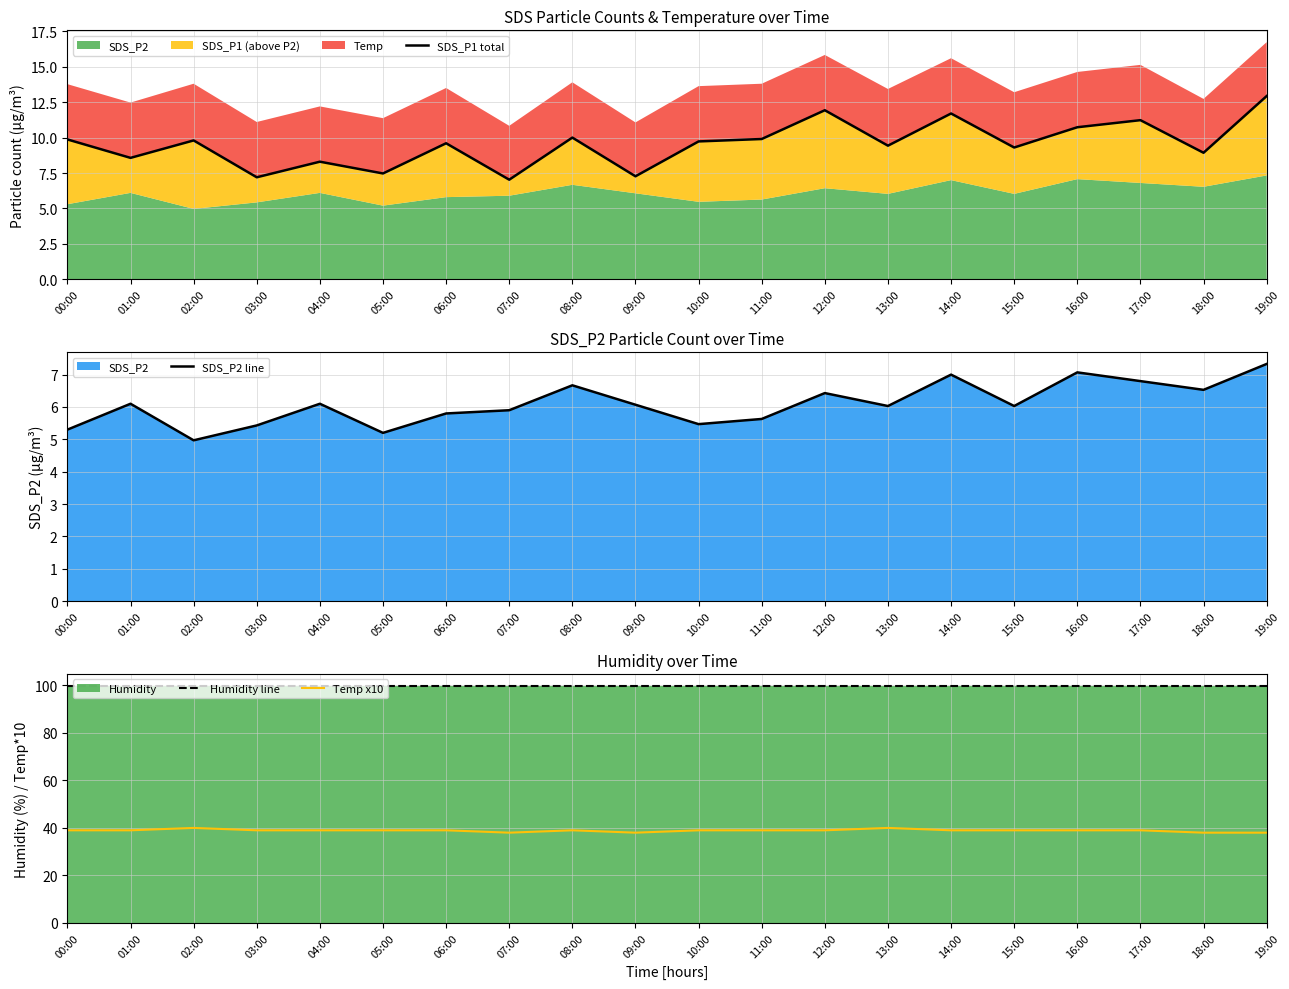

Where does the SDS_P2 line series first go above 6?

01:00